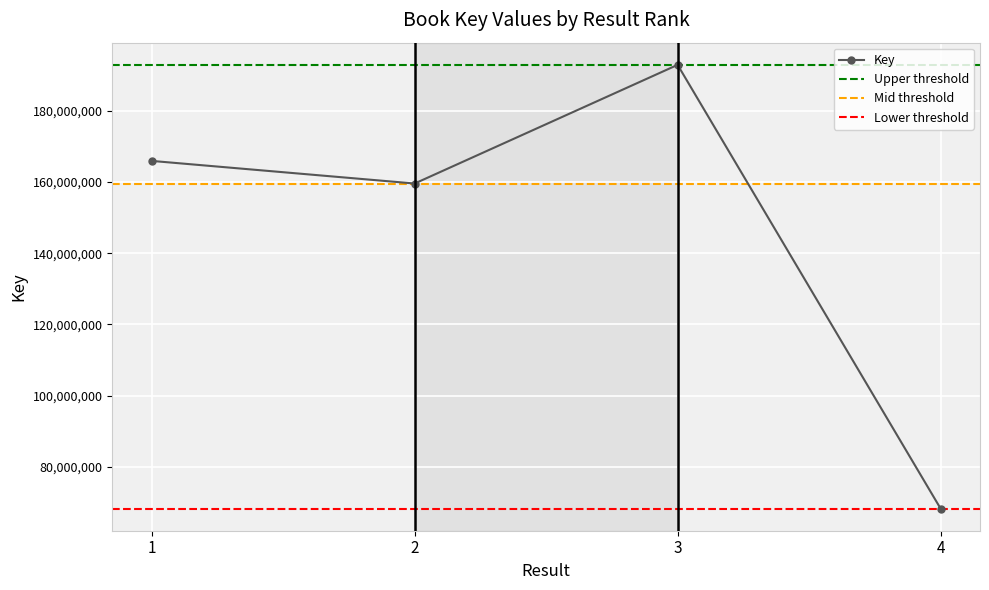

How many interior local peaks (higher than both neighbors) does the data have?

1